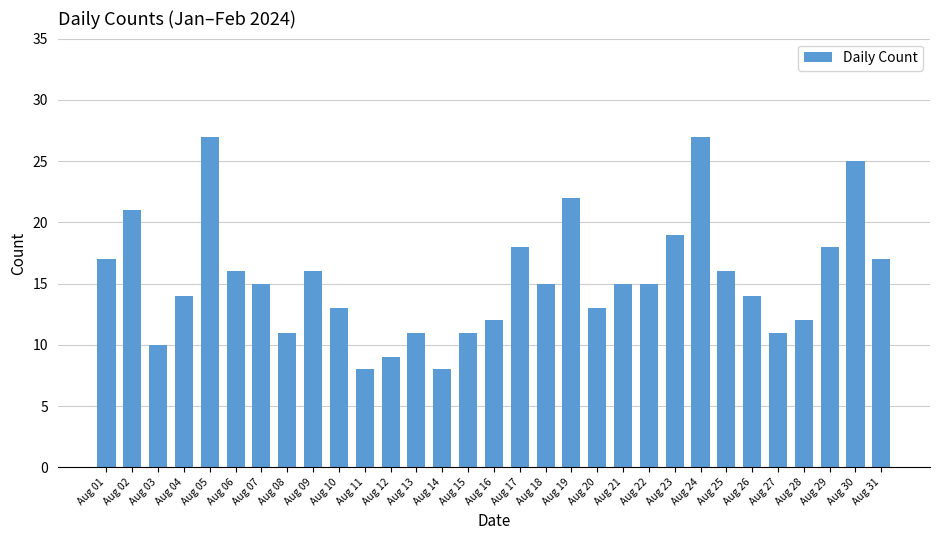

Does the chart contain stacked bars?

No